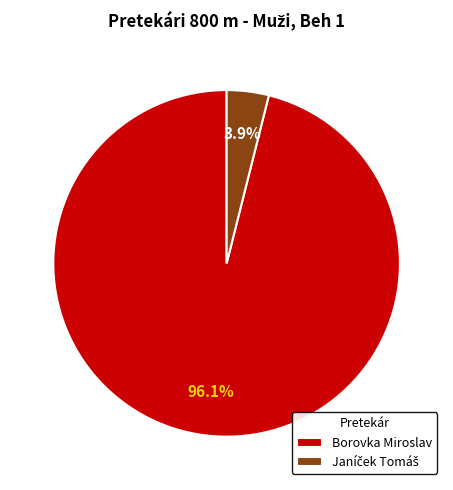

Which slice is the largest?

Borovka Miroslav